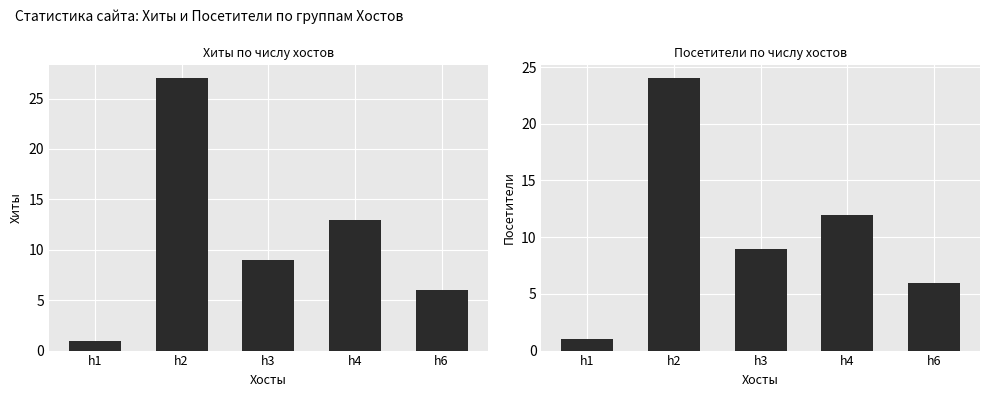

What is the value of the Хиты bar at the 5th from the left?

6